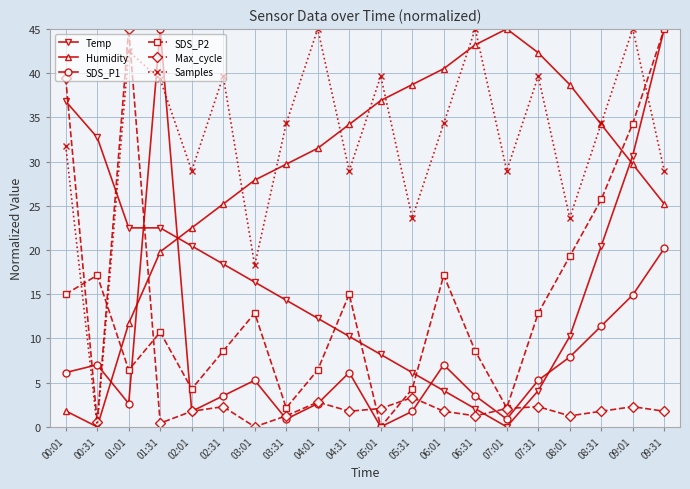

Between 03:01 and 03:31, which series saw the biggest shift?

Samples